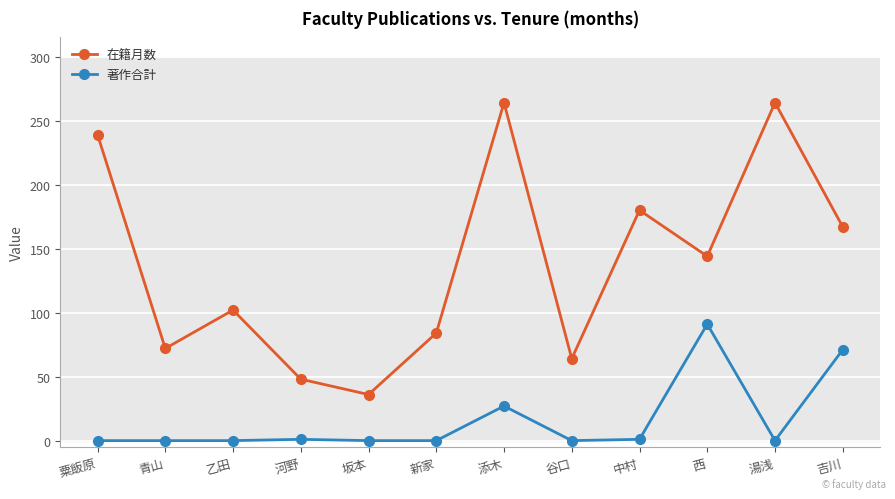

True or false: 著作合計 and 在籍月数 cross at least once.

False